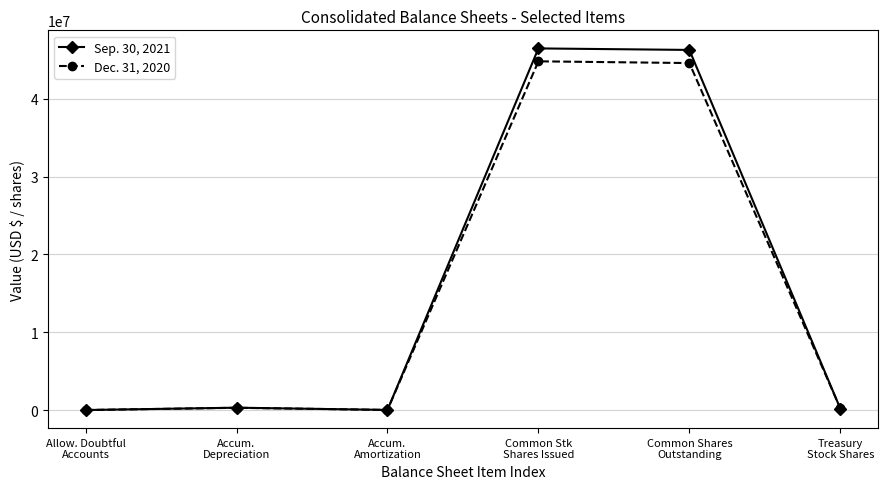

Does the chart display data point markers on the line(s)?

Yes